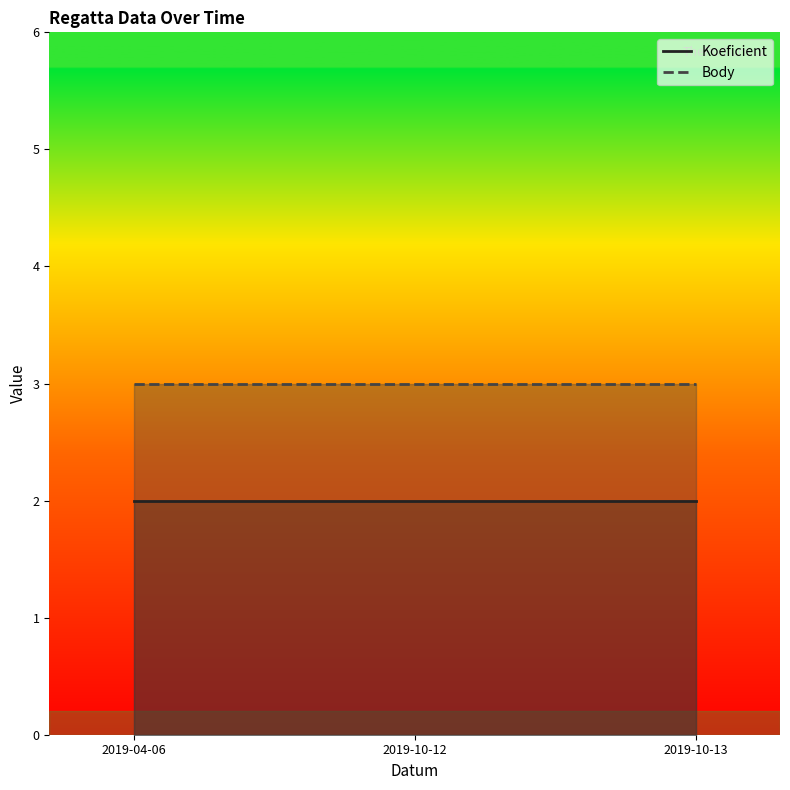

How many categories are shown in the chart?

3